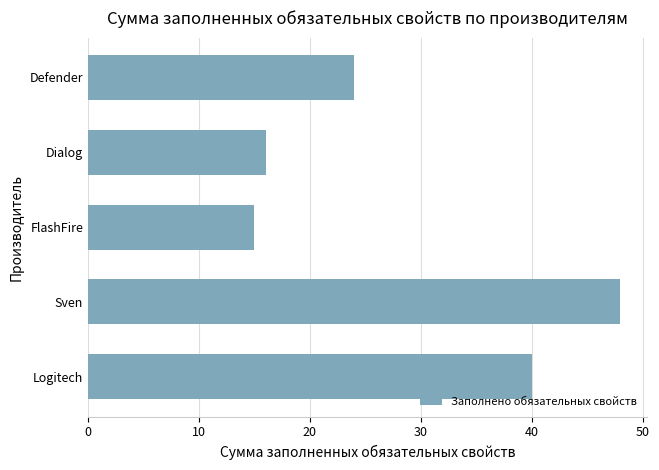

Reading top to bottom, what are all the values shown in this chart?

Defender=24	Dialog=16	FlashFire=15	Sven=48	Logitech=40